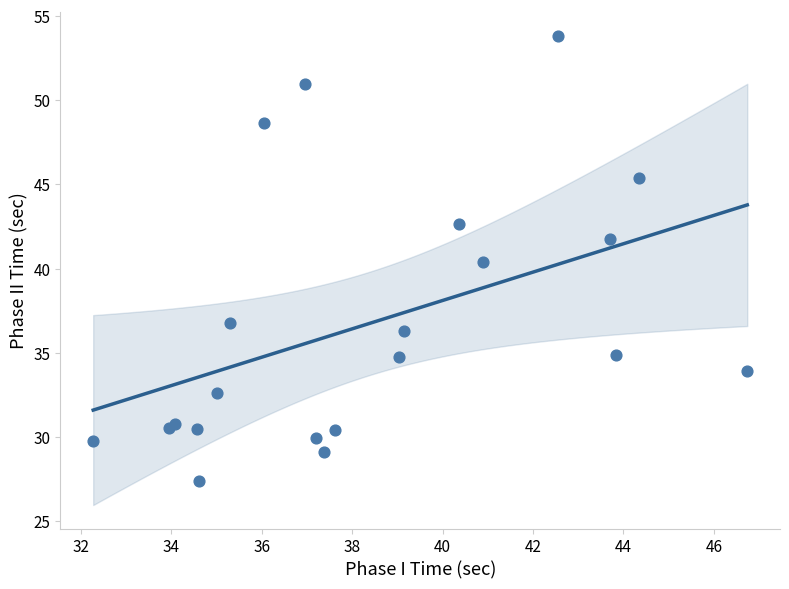

What Y value in the scatter plot is closest to 40?

40.4